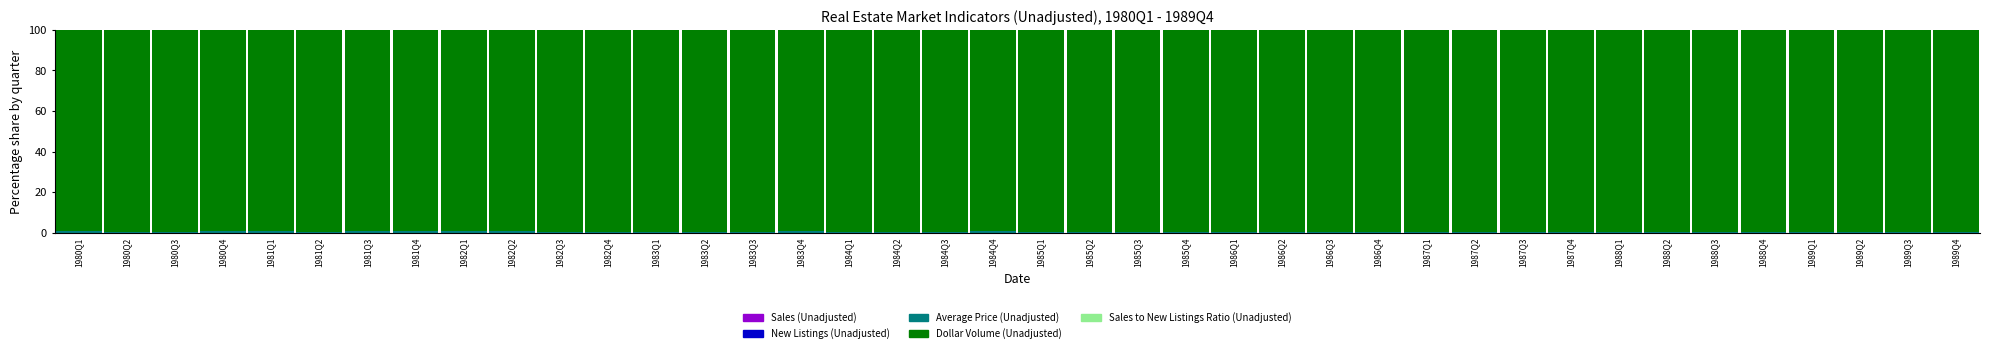

List the labels in order of Sales to New Listings Ratio (Unadjusted) value, largest first.

1982Q4, 1983Q4, 1982Q3, 1981Q4, 1982Q1, 1980Q4, 1984Q4, 1985Q4, 1983Q1, 1980Q1, 1984Q1, 1983Q3, 1981Q3, 1981Q1, 1983Q2, 1981Q2, 1982Q2, 1986Q4, 1984Q2, 1985Q1, 1980Q2, 1980Q3, 1984Q3, 1987Q4, 1986Q1, 1985Q3, 1985Q2, 1986Q3, 1988Q4, 1987Q1, 1987Q3, 1986Q2, 1989Q4, 1987Q2, 1988Q1, 1988Q3, 1989Q1, 1989Q3, 1988Q2, 1989Q2